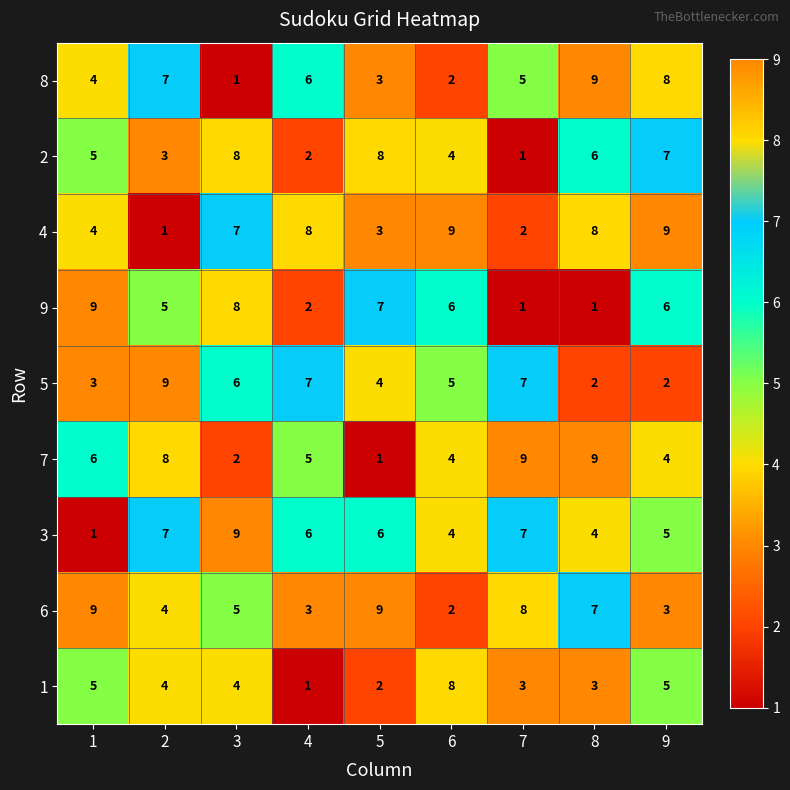

At which category is the sum across all series the highest?

3